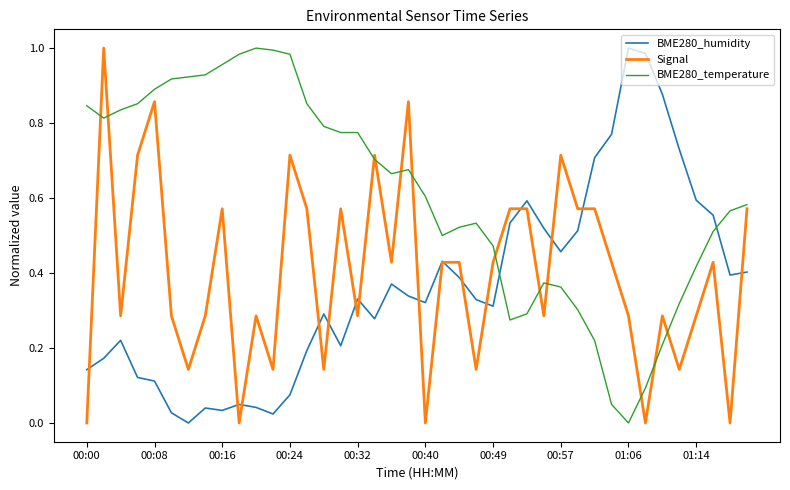

True or false: BME280_temperature and BME280_humidity intersect in this chart.

True